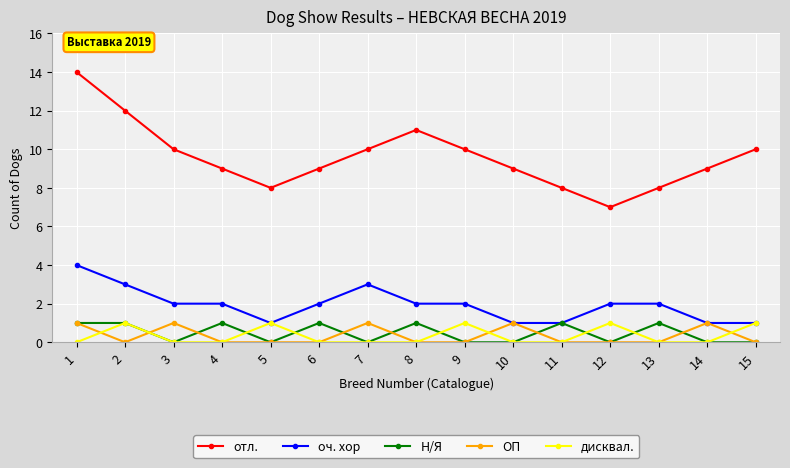

Which series has the largest total across all categories?

отл.